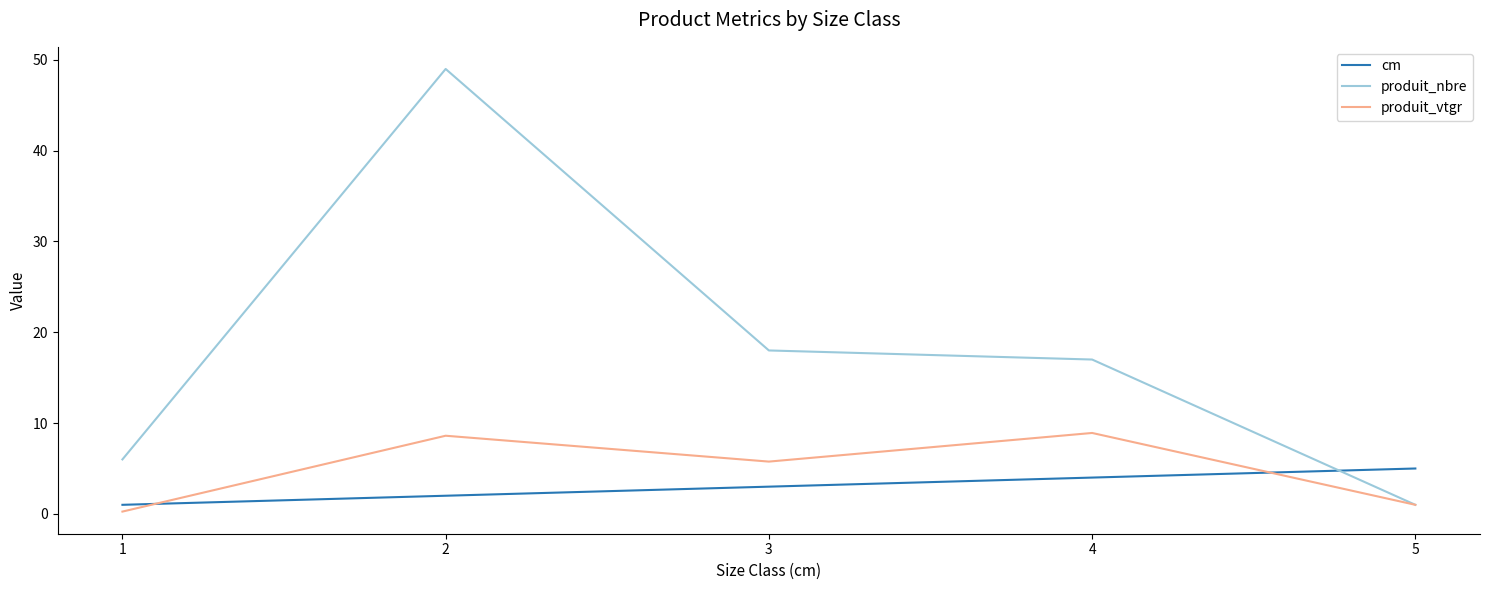

Which category has the highest value in the produit_nbre series?

2